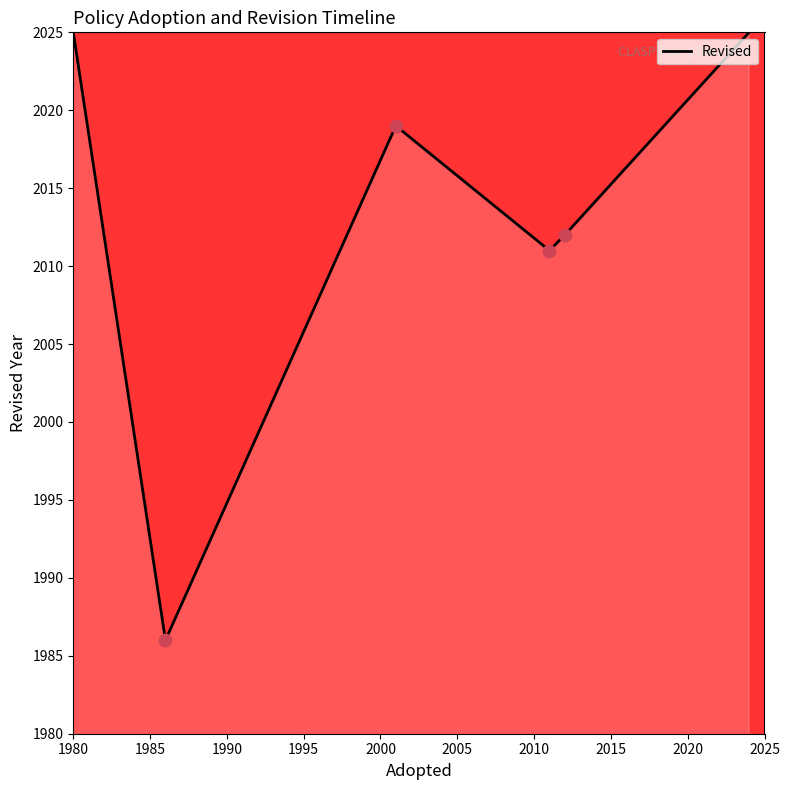

What is the average value?

2013